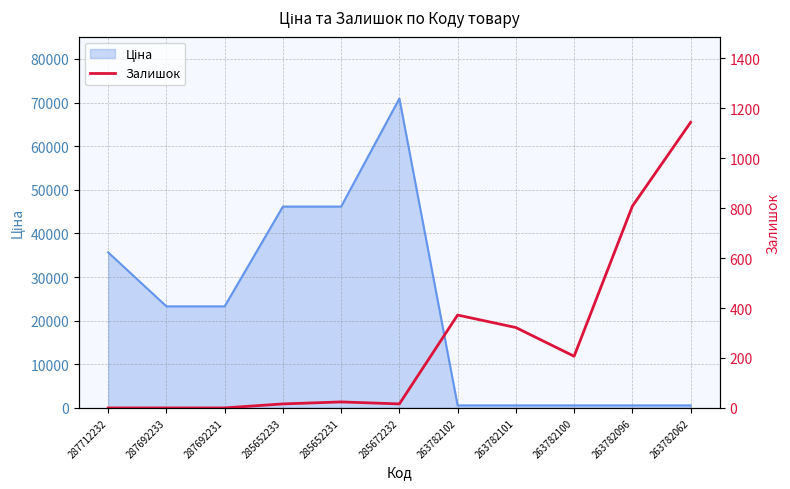

Which label corresponds to the smallest value in the chart?

287712232